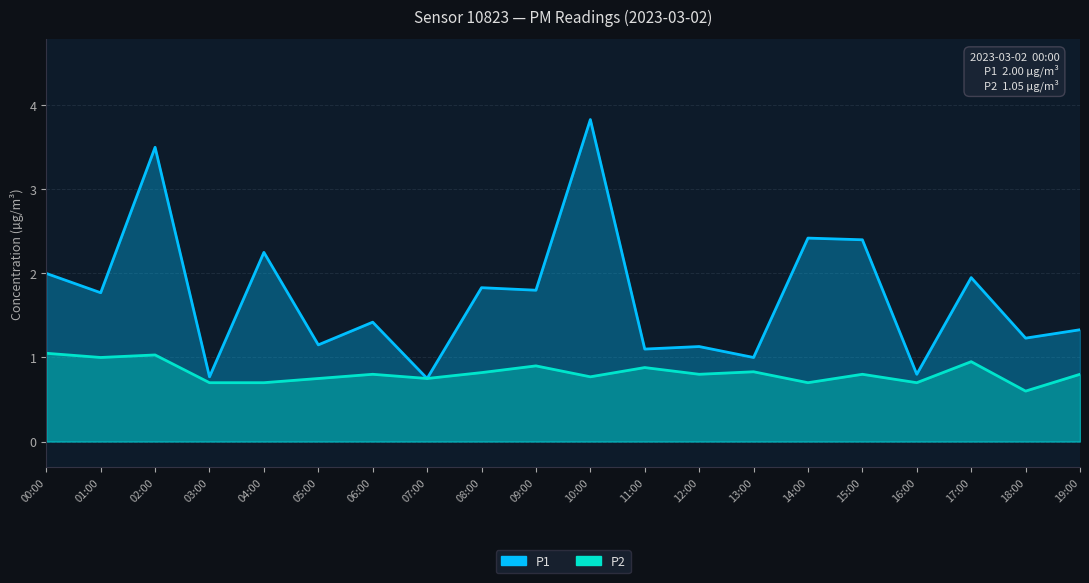

Which series has the widest spread of values?

P1